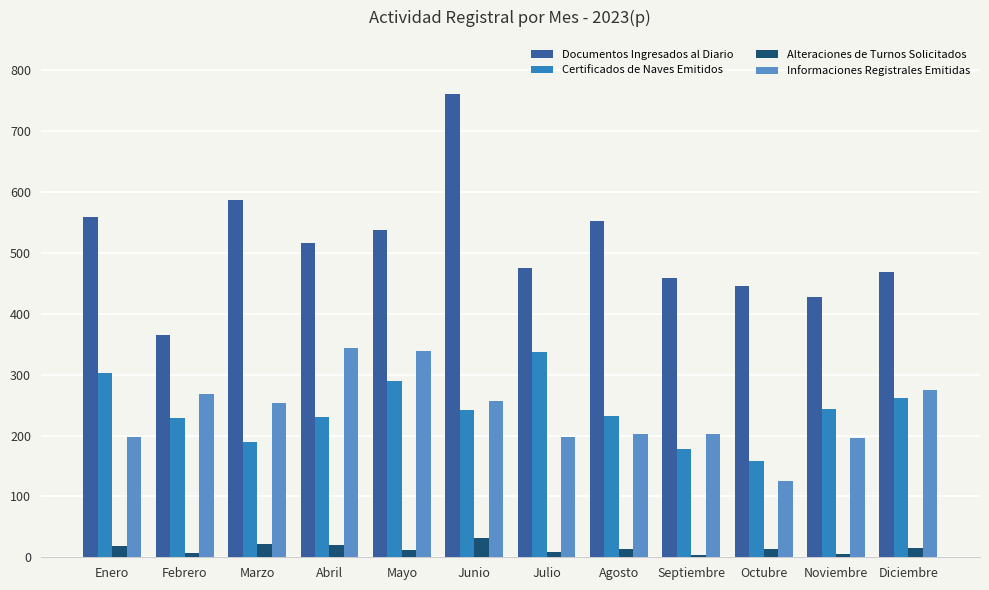

Which series has the largest range (max minus min)?

Documentos Ingresados al Diario